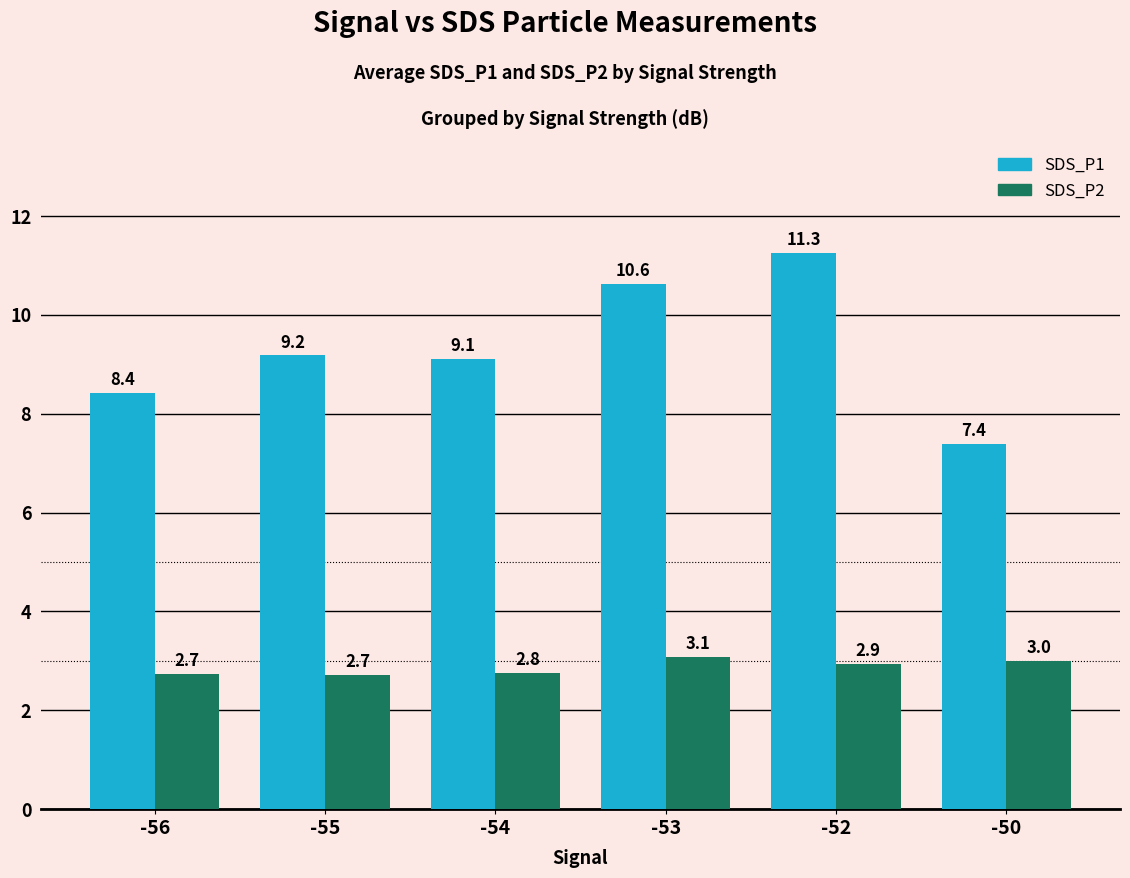

Reading left to right, list all the values displayed in this chart.

SDS_P1: 8.4	9.2	9.1	10.6	11.3	7.4
SDS_P2: 2.7	2.7	2.8	3.1	2.9	3.0